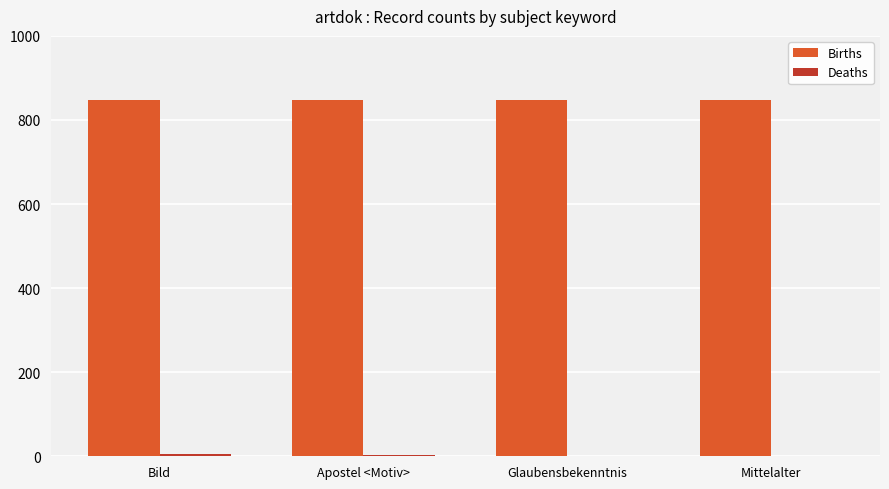

The Births series shows 556 at Bild. True or false?

False